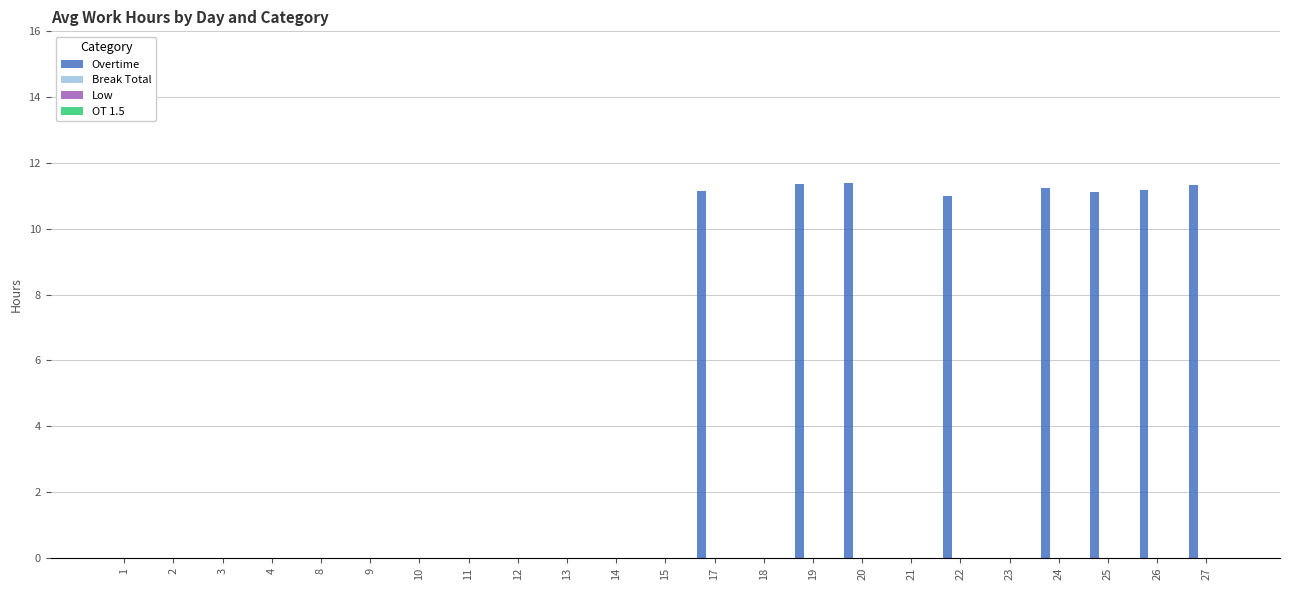

Are the bars horizontal?

No